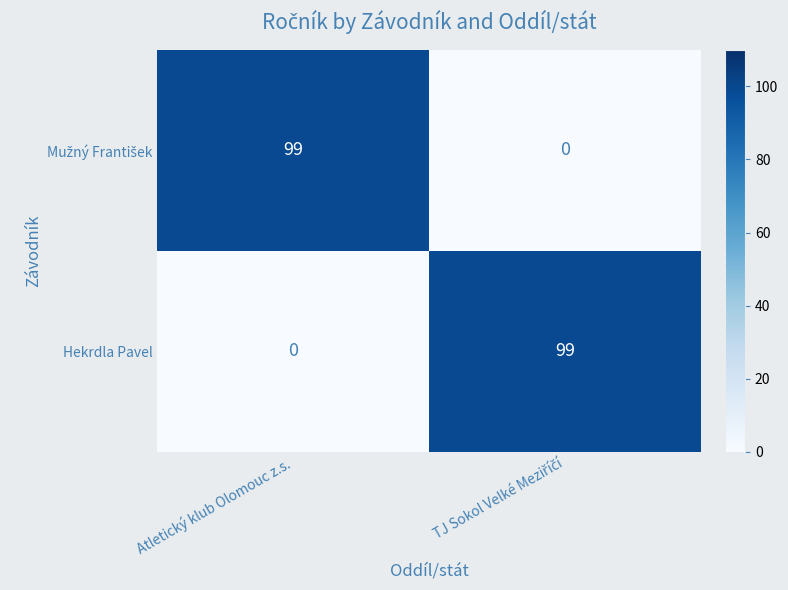

Is it true that Hekrdla Pavel equals 0 at Atletický klub Olomouc z.s.?

True